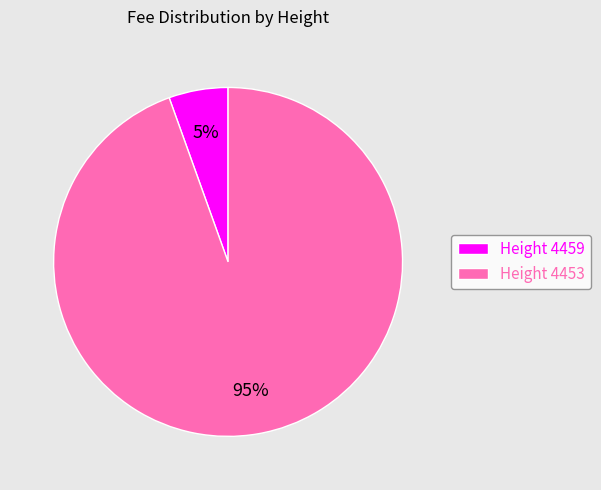

What percentage is the Height 4459 slice, to the nearest percent?

5%